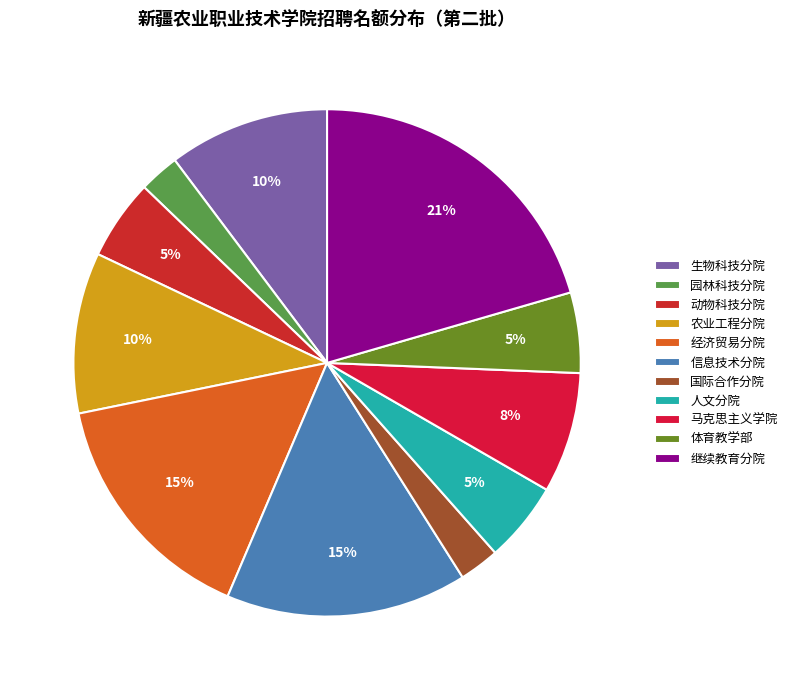

How many segments does this pie chart have?

11